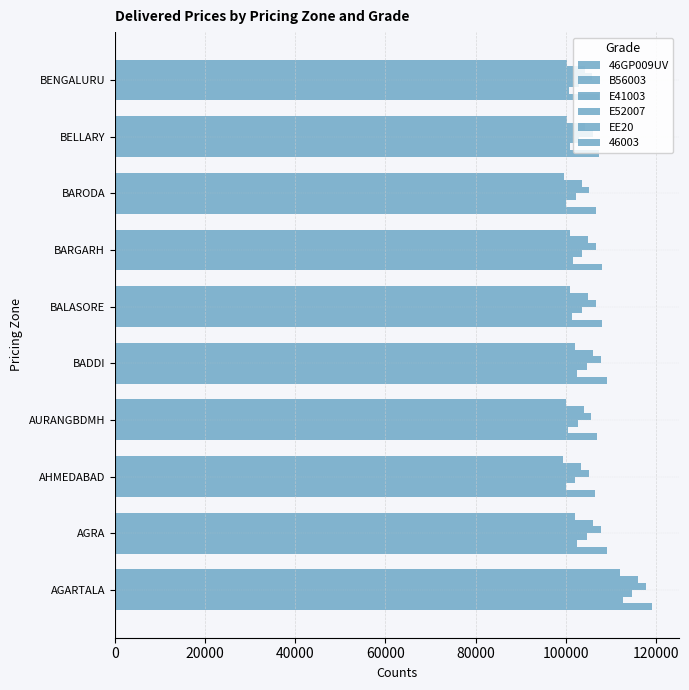

How many data points in E52007 are less than 106665?

5